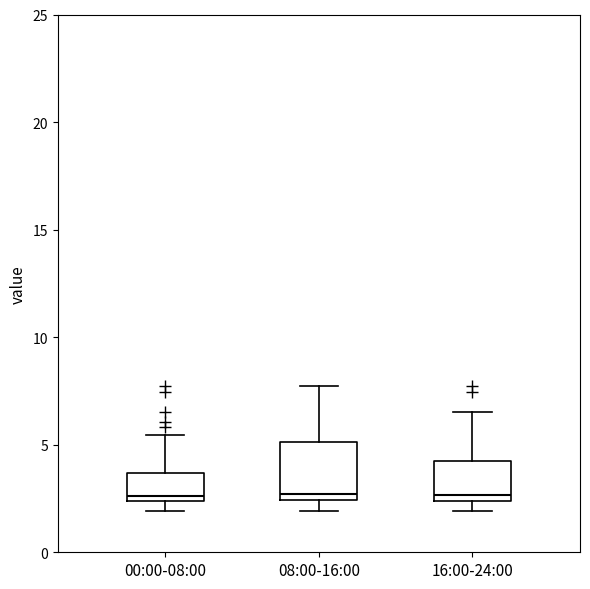

Reading left to right, transcribe this box plot: for each box, give where its median line is, the range the box spans, and where its two whiskers end, as read against the y-axis. The values are not printed on the chart, so give them approximately, as read against the axis.

00:00-08:00: median 2.5 (just above the box's lower edge), box 2.5 to 3.5, whiskers 2.0 to 5.5
08:00-16:00: median 2.5 (just above the box's lower edge), box 2.5 to 5.0, whiskers 2.0 to 7.5
16:00-24:00: median 2.5 (just above the box's lower edge), box 2.5 to 4.0, whiskers 2.0 to 6.5